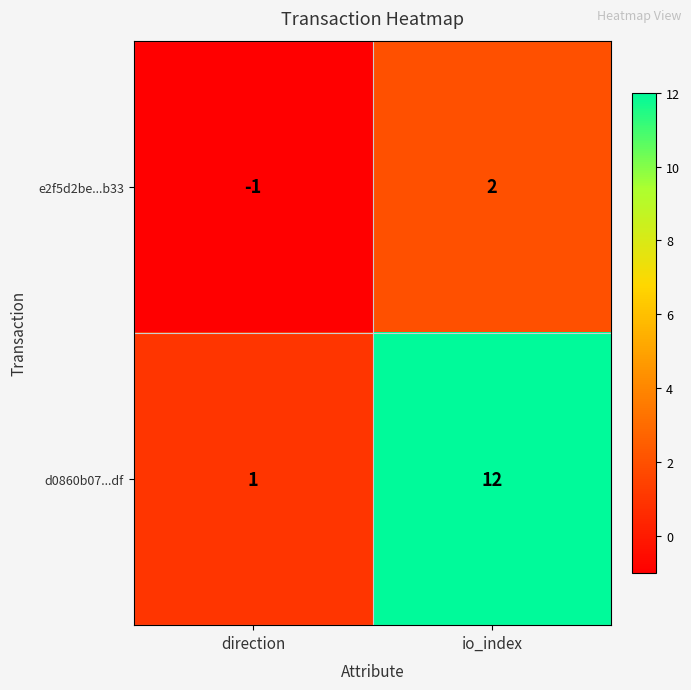

What is the minimum value shown in the chart?

-1